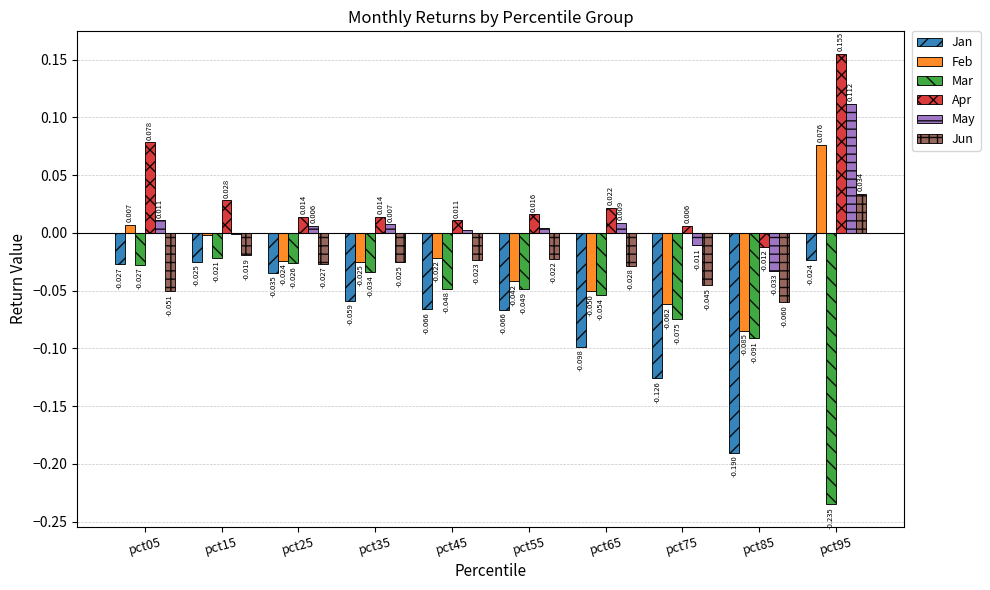

Which series has the largest total across all categories?

Apr